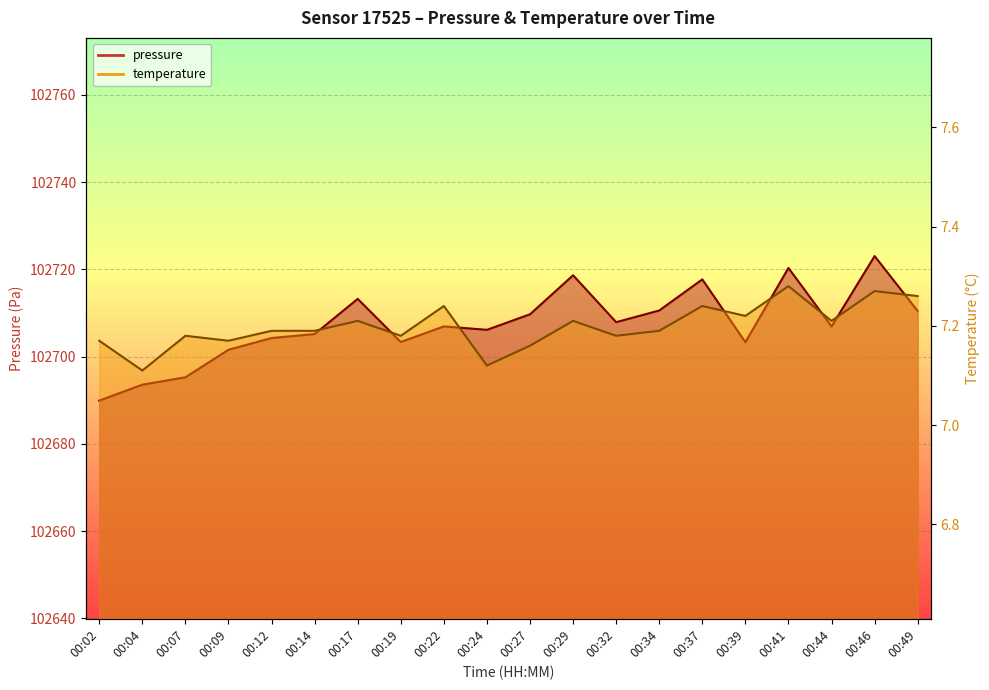

Which category has the lowest value in the temperature series?

00:04